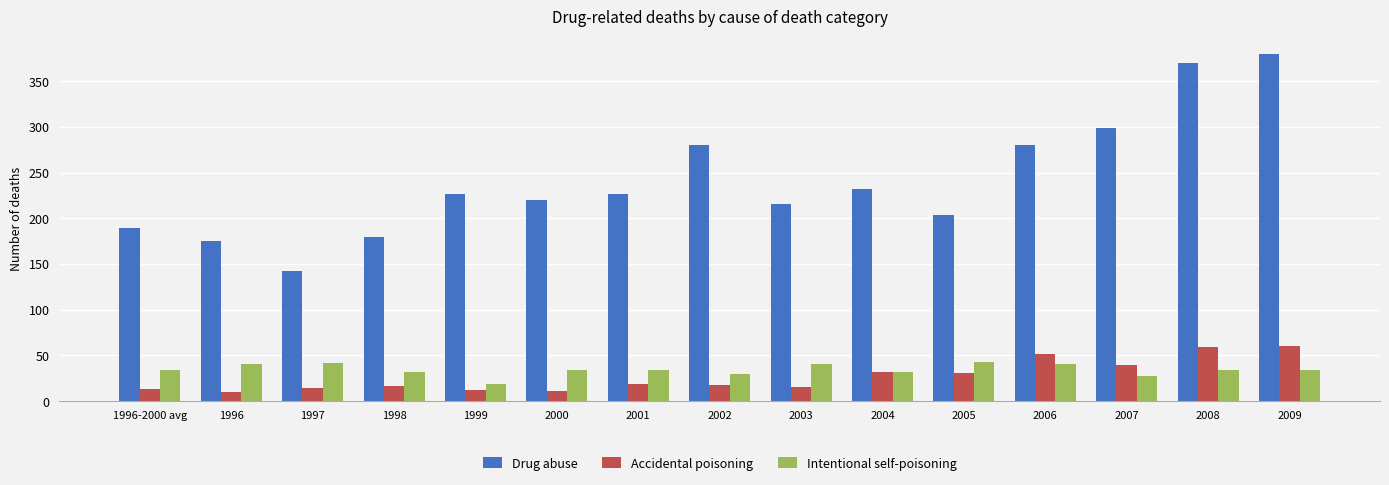

What is the spread (max minus min) of values at 1999?

215